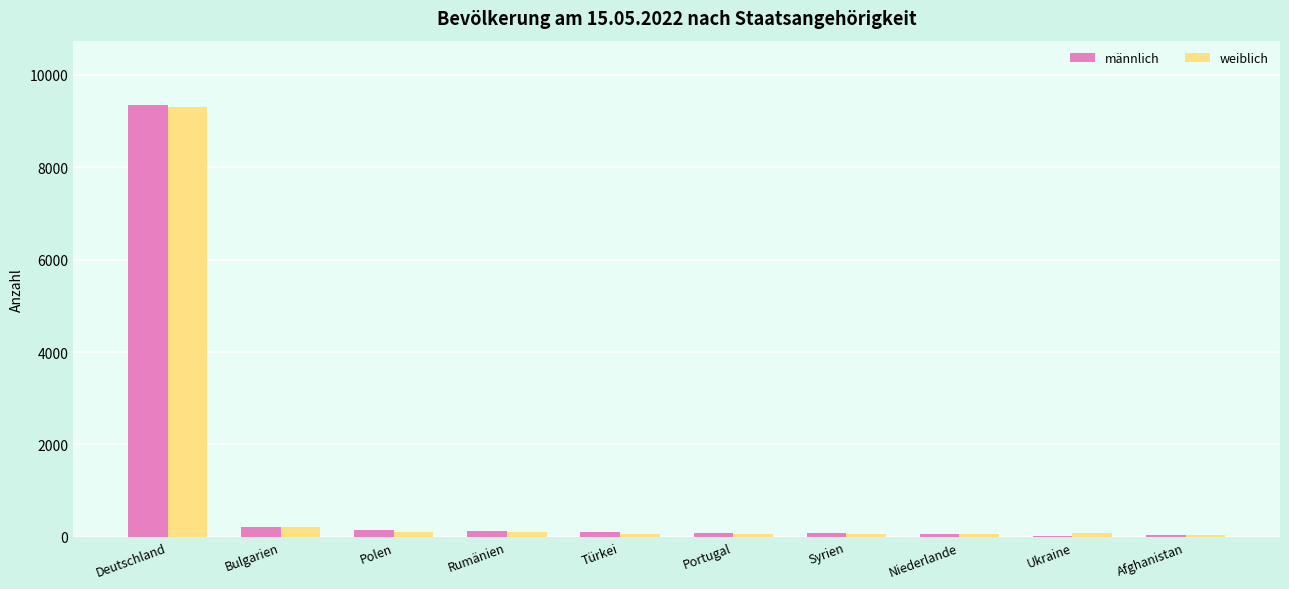

What is the spread (max minus min) of values at Deutschland?

26